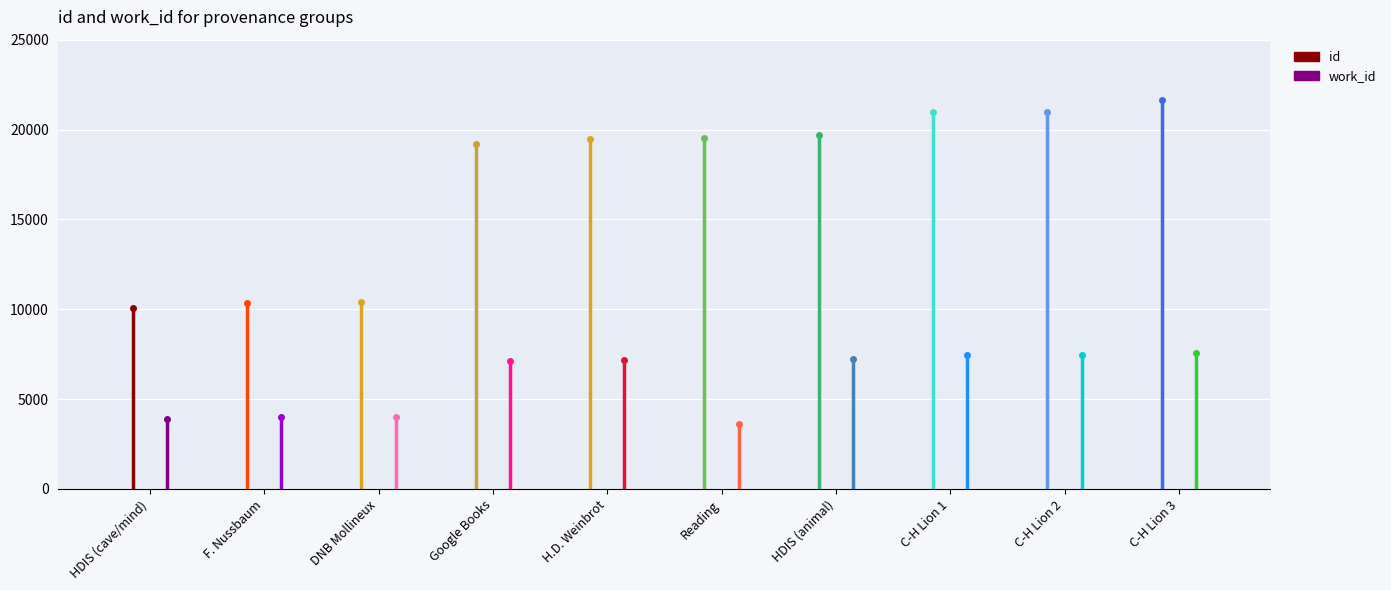

What is the maximum value for id?

21657